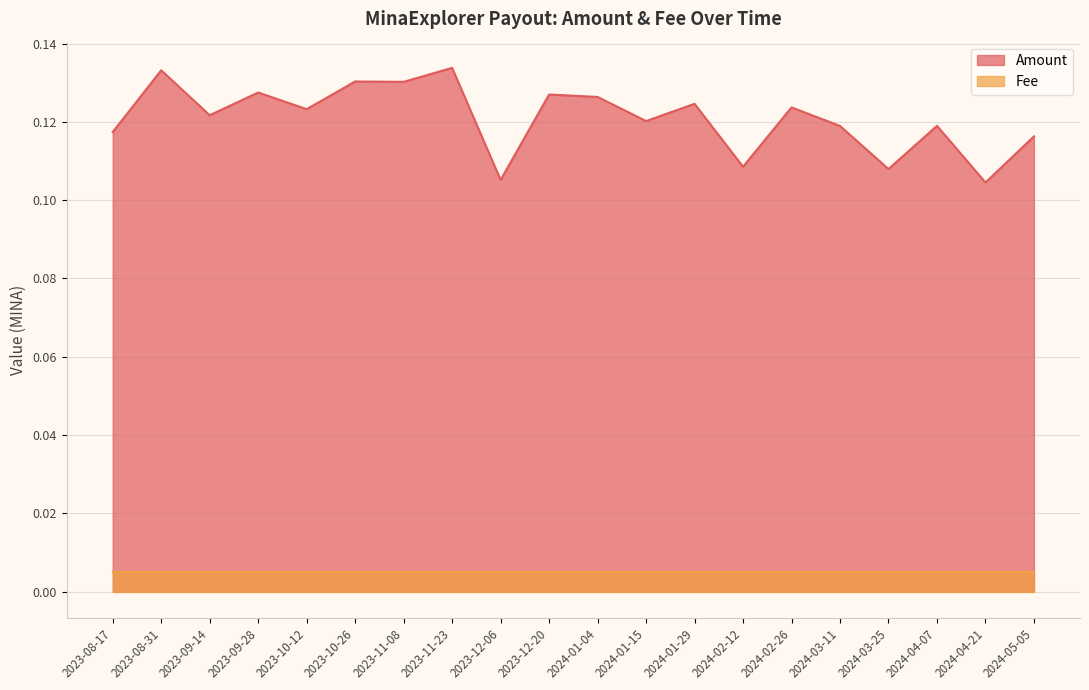

How many points are higher than both their immediate neighbors (excluding endpoints)?

8